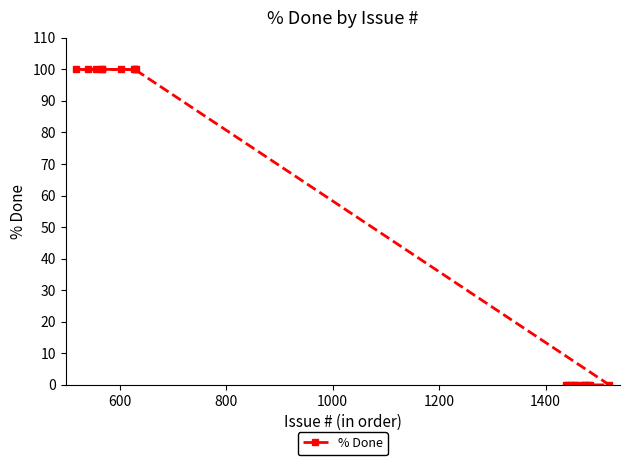

What is the average value?

45